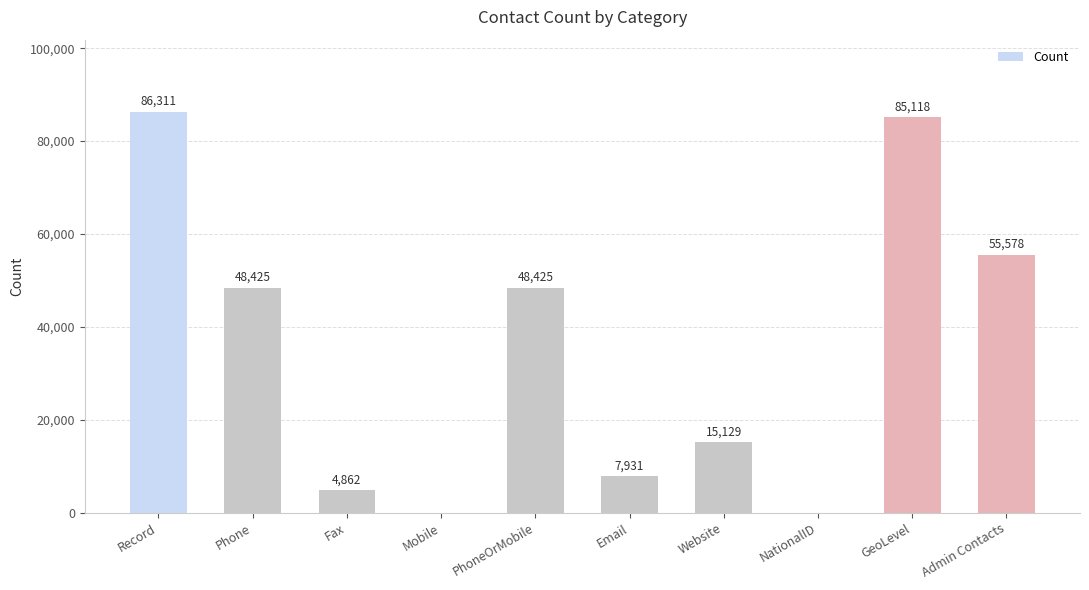

Where does the data first go above 48425?

Record